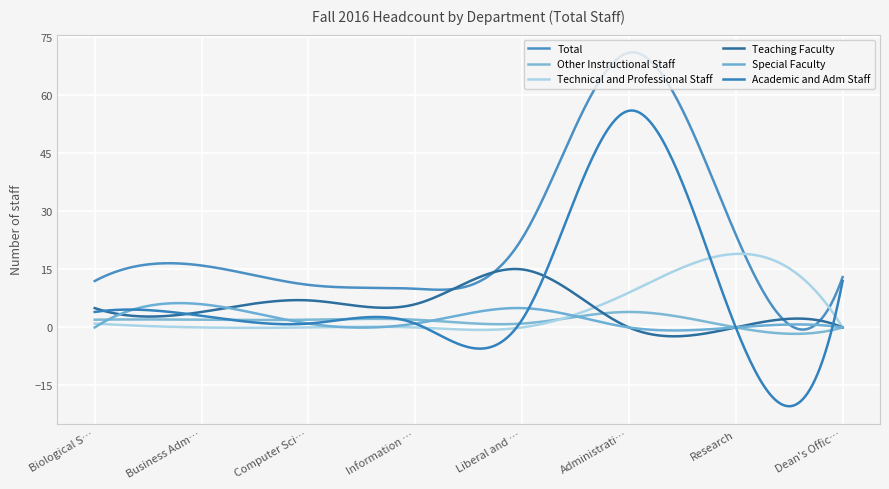

What is the value of the Academic and Adm Staff point at the 6th from the left?

56